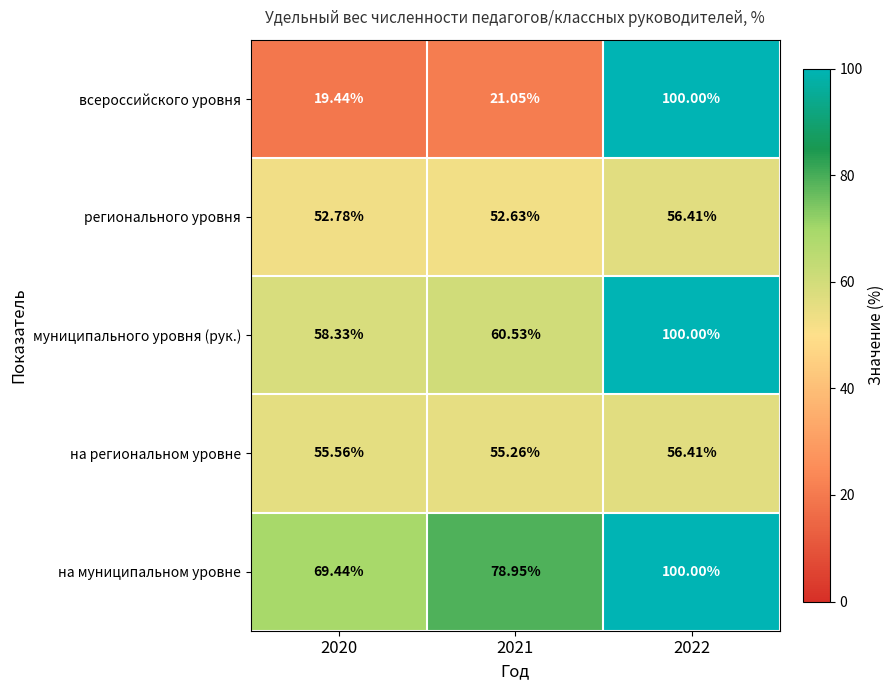

Which series changed the most between 2020 and 2021?

на муниципальном уровне